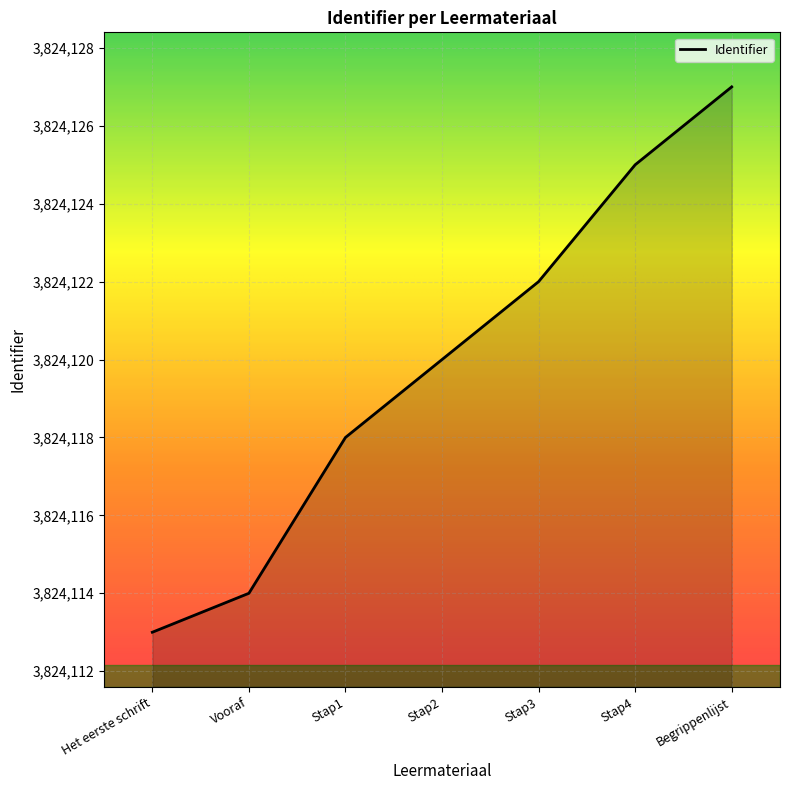

At which label is the value closest to 3824120?

Stap2